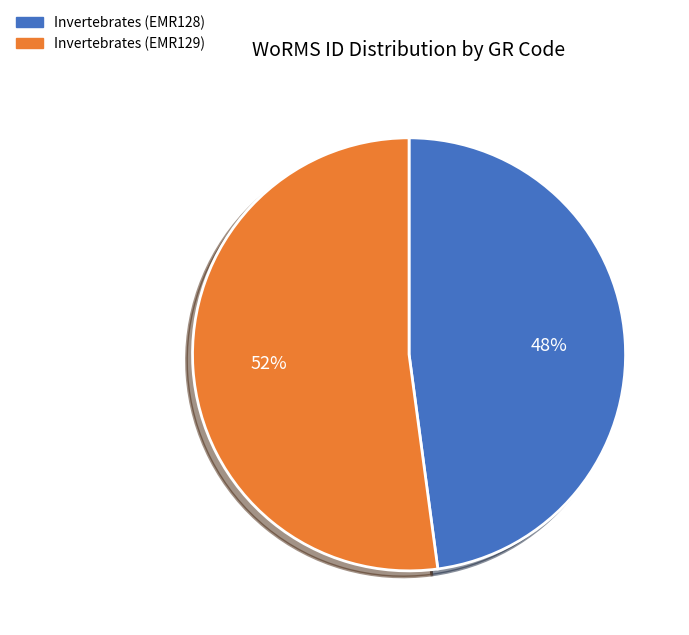

To the nearest percent, what portion does Invertebrates (EMR129) represent?

52%